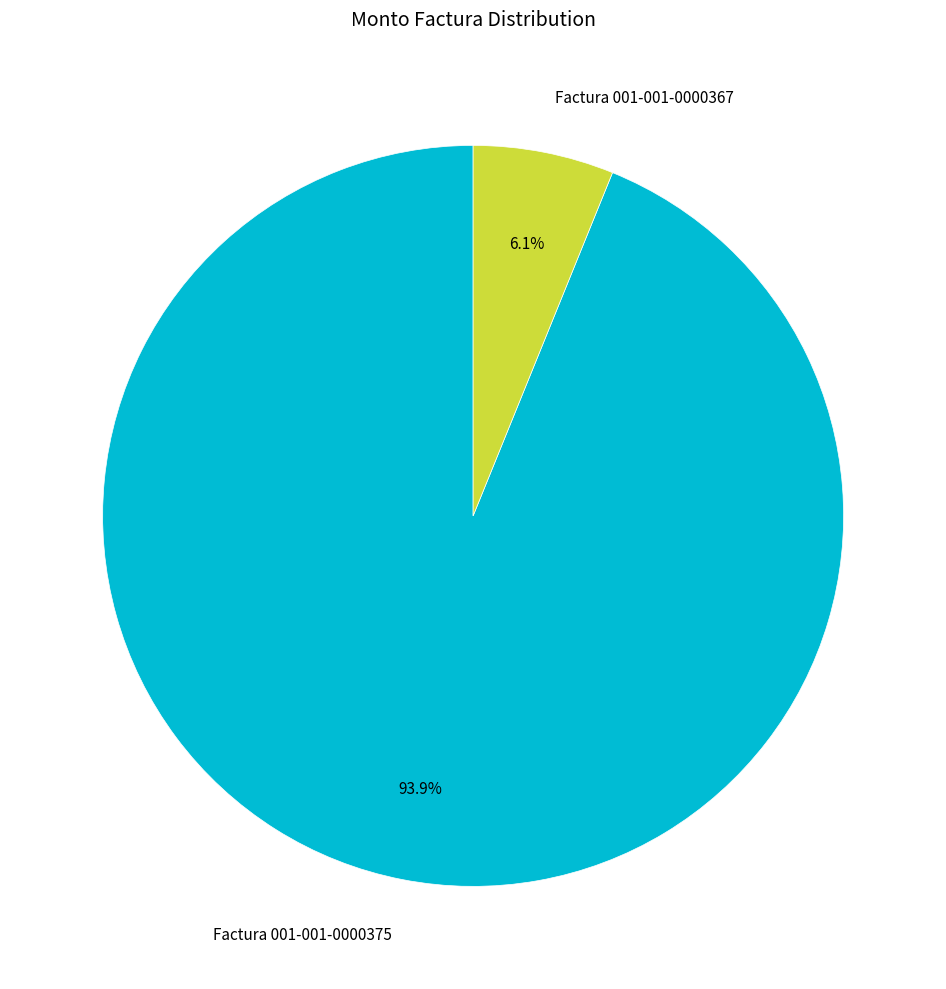

What portion of the pie excludes Factura 001-001-0000375?

6.1%